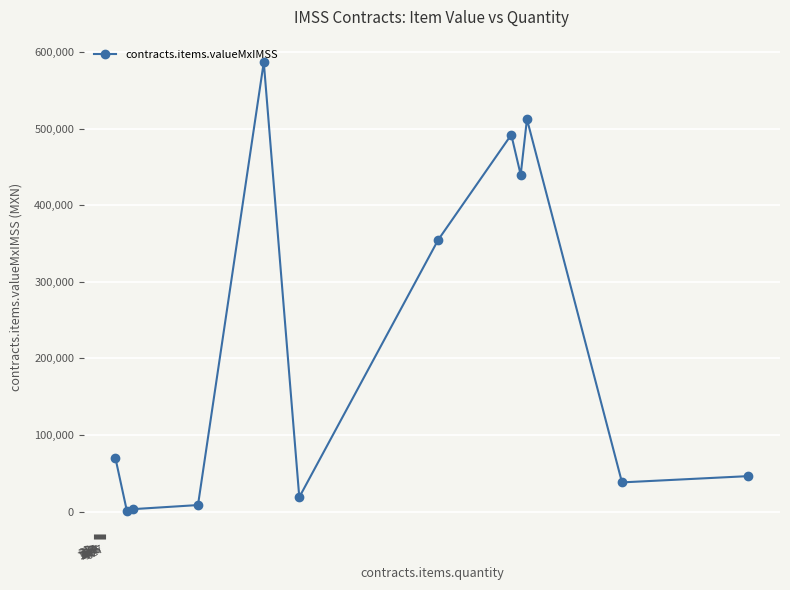

What is the maximum value shown in the chart?

586800.0